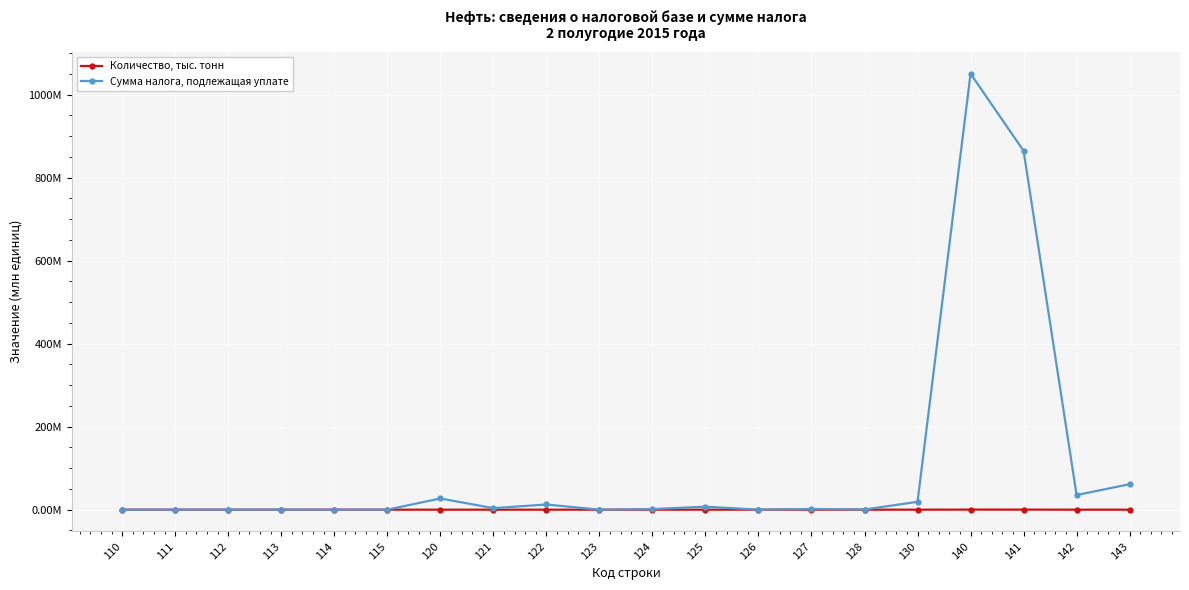

What are all the series names shown in the legend?

Количество, тыс. тонн, Сумма налога, подлежащая уплате